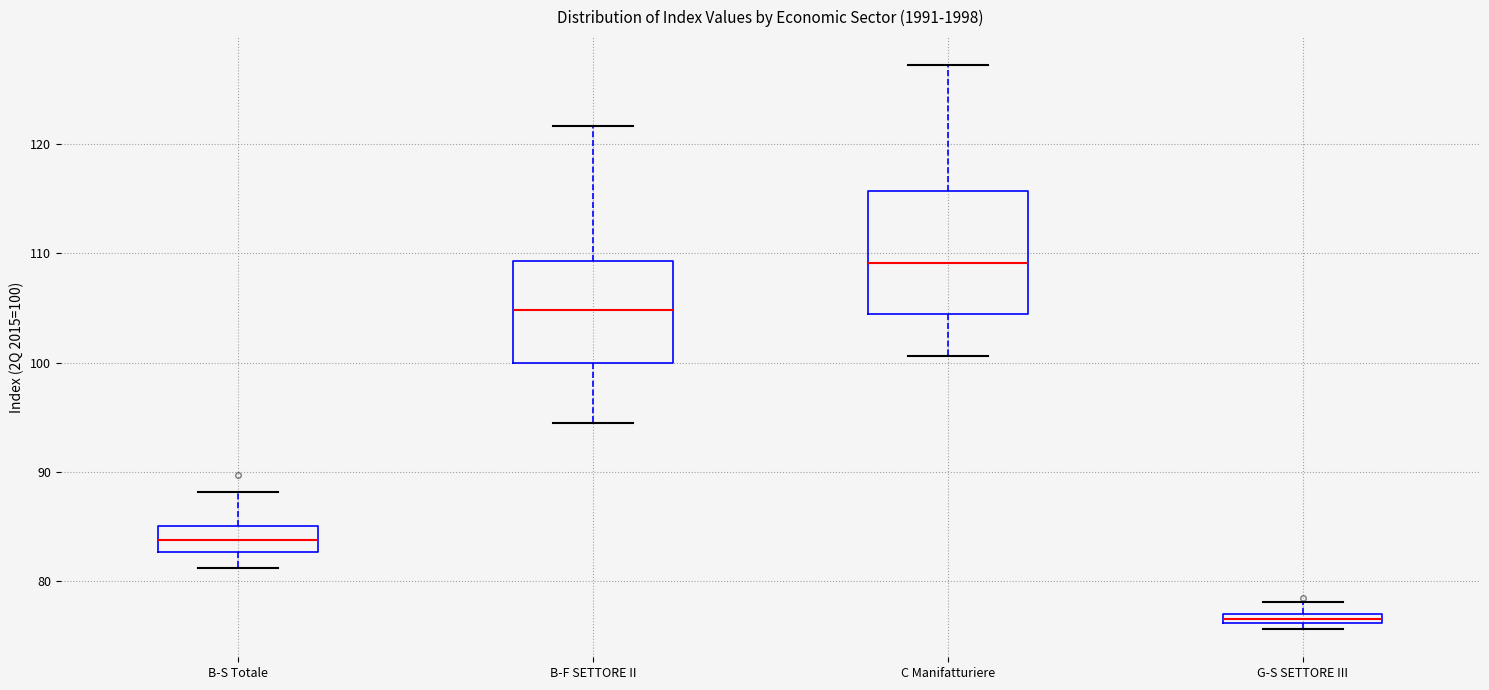

Which box's median line is the highest?

C Manifatturiere